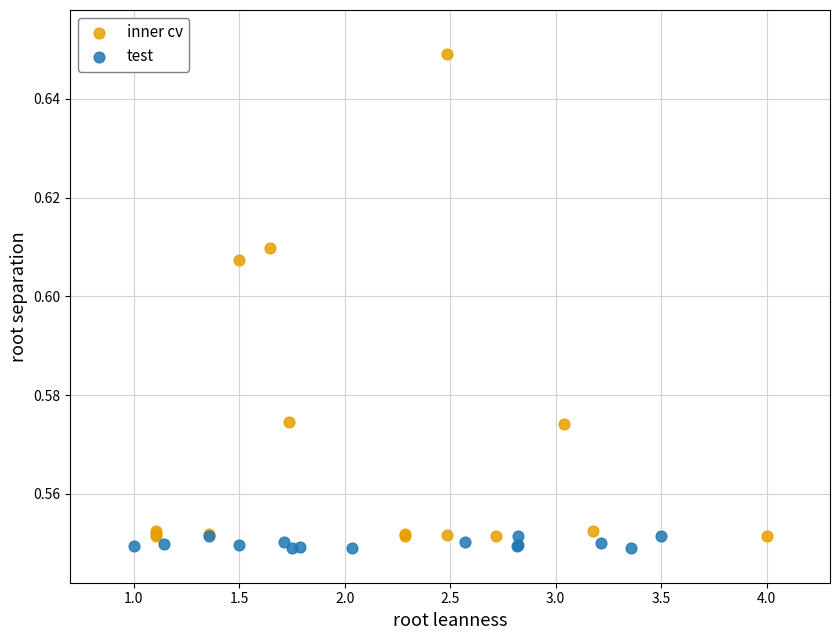

Which series has the widest spread of Y values?

inner cv